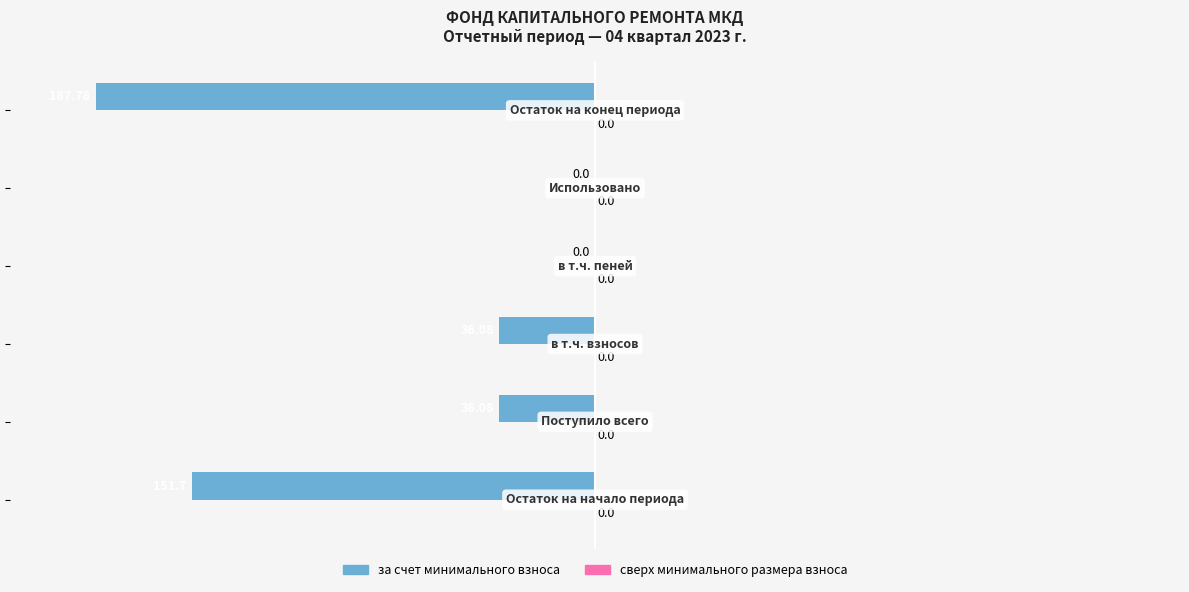

How many categories are shown in the chart?

6